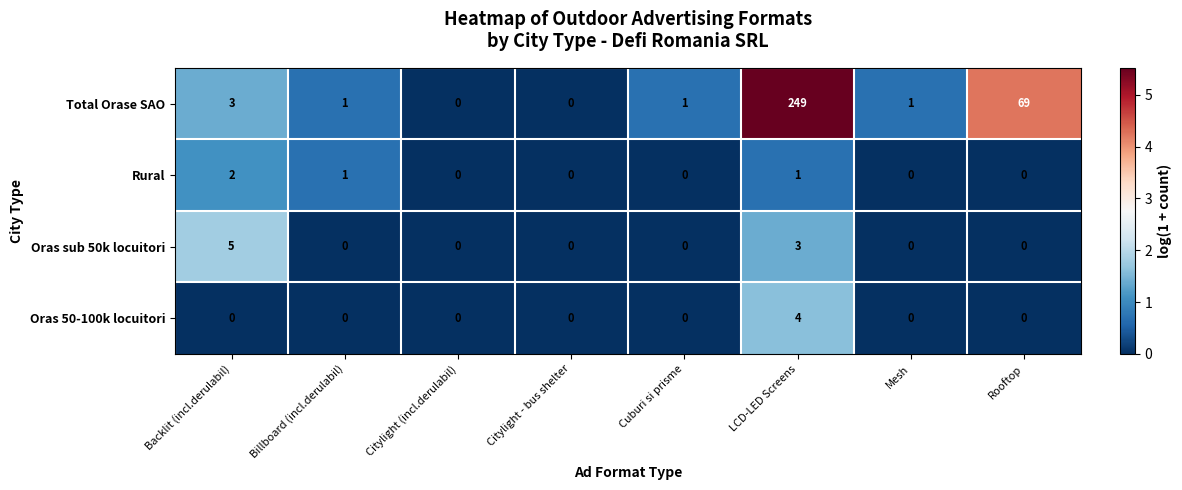

What is the sum of all Rural values?

4